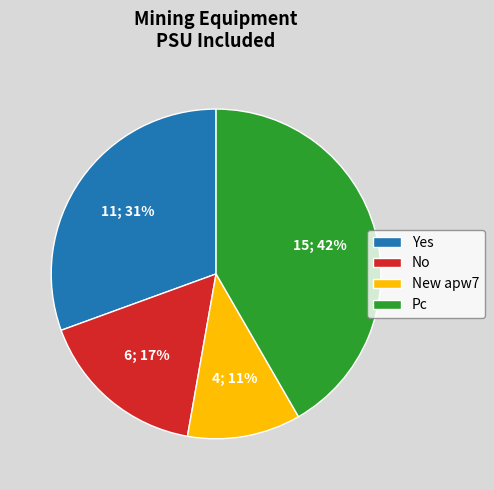

To the nearest percent, what portion does Yes represent?

31%